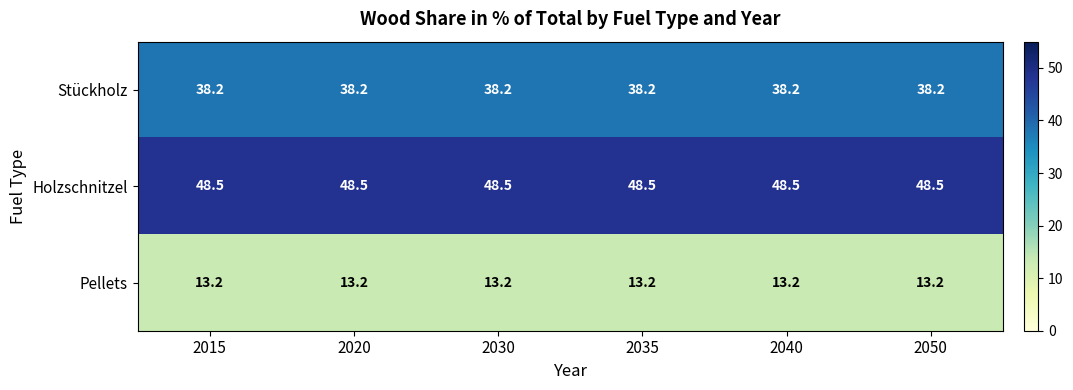

What is the difference between the highest and lowest values at 2030?

35.3